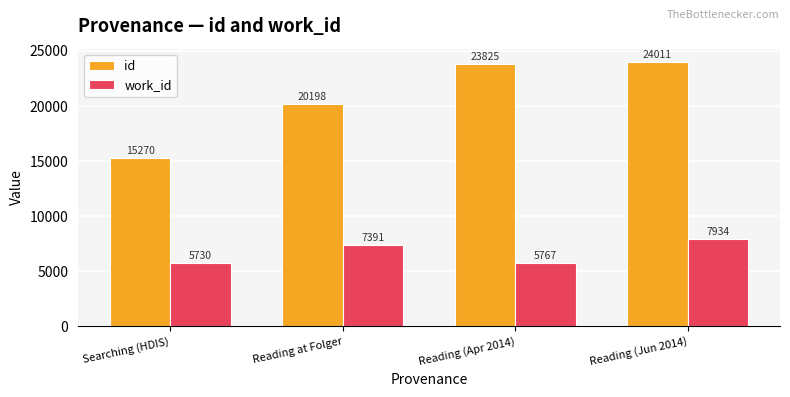

Between Reading at Folger and Reading (Jun 2014), which series saw the biggest shift?

id